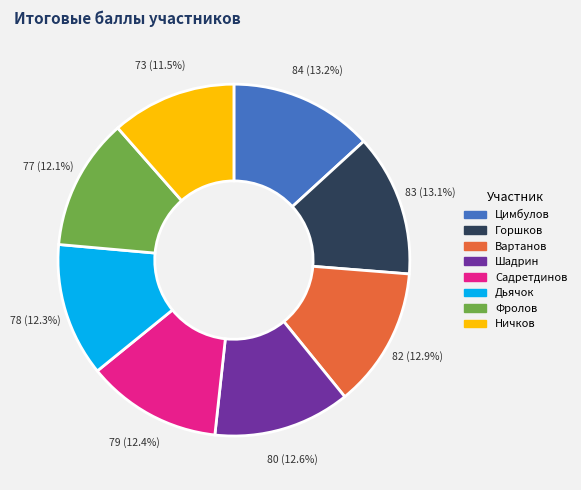

Combined, do Дьячок and Ничков account for over 50%?

No